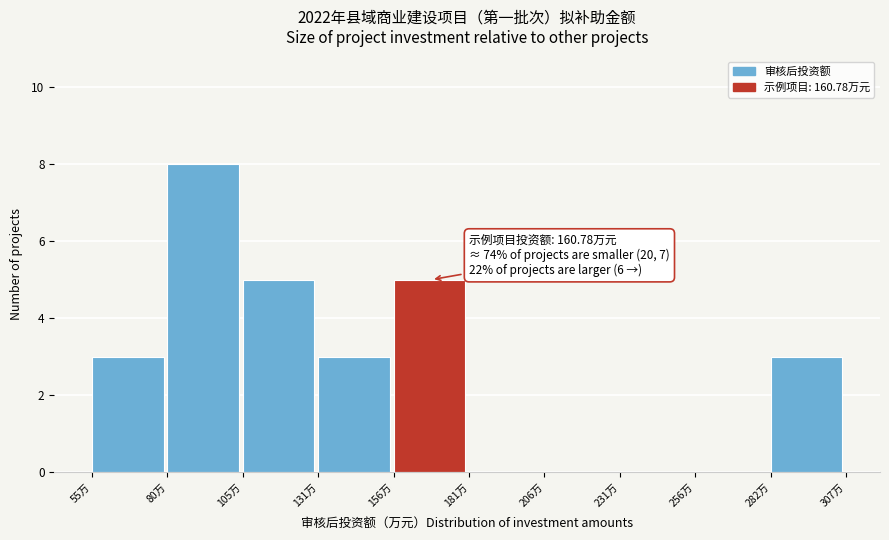

Over which range of the x-axis is the bar tallest?

80 to 105